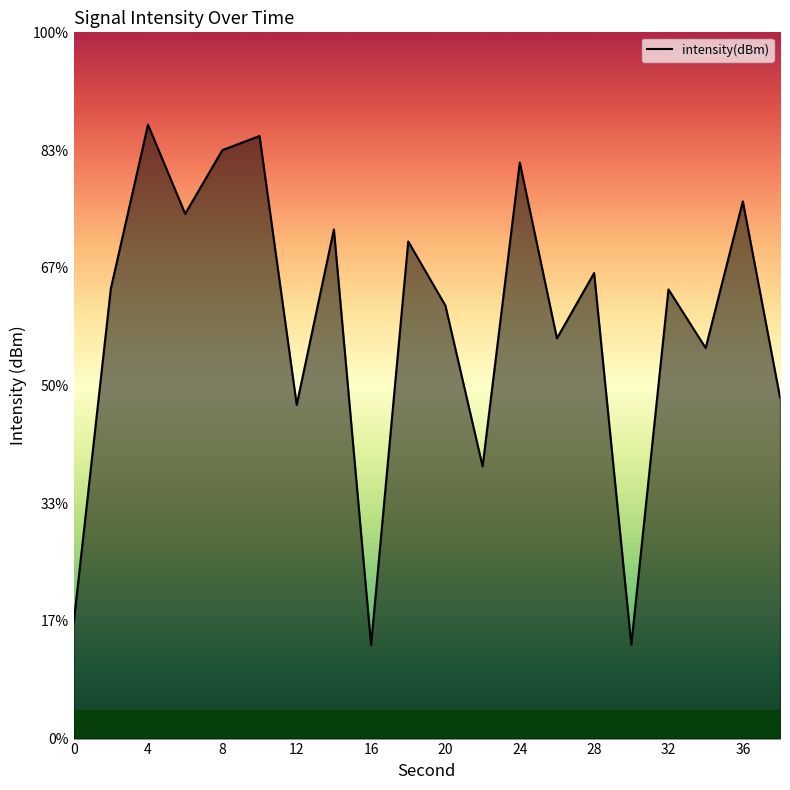

How many lines are shown in the chart?

1